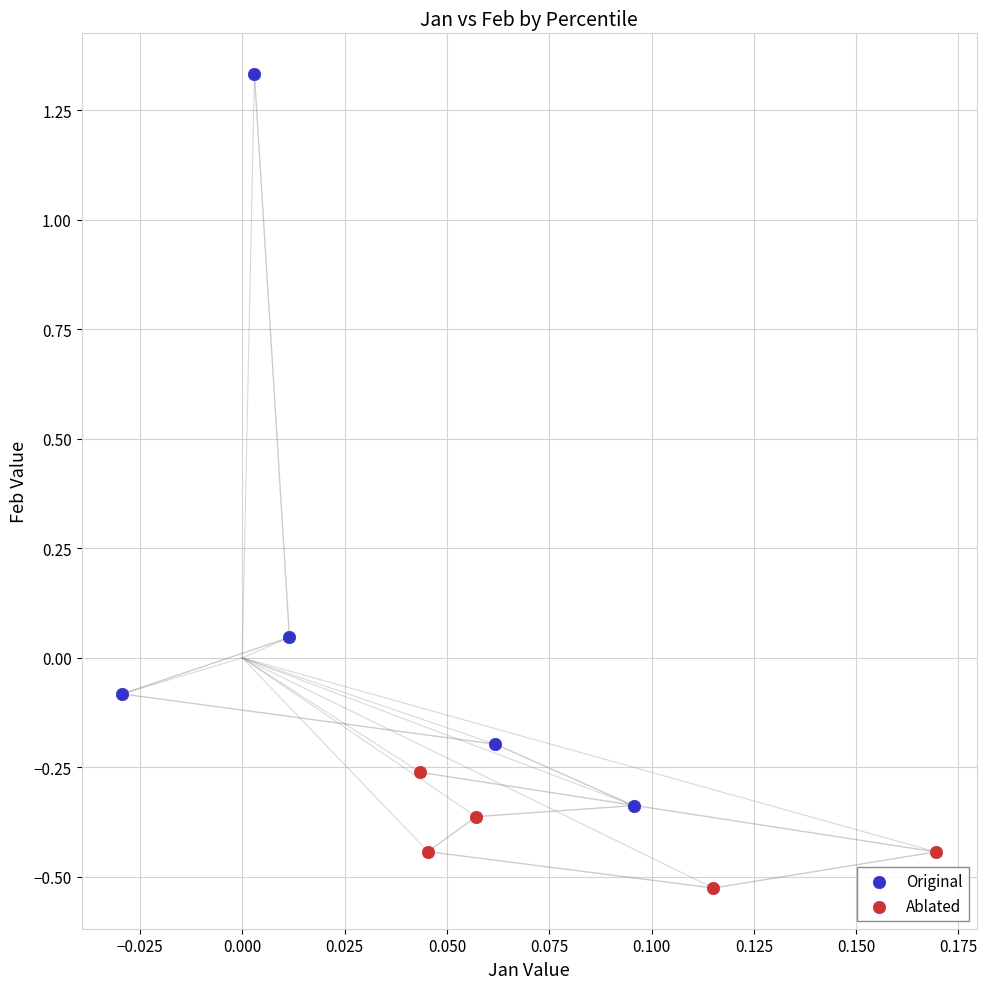

Which series contains the highest Y value?

Original